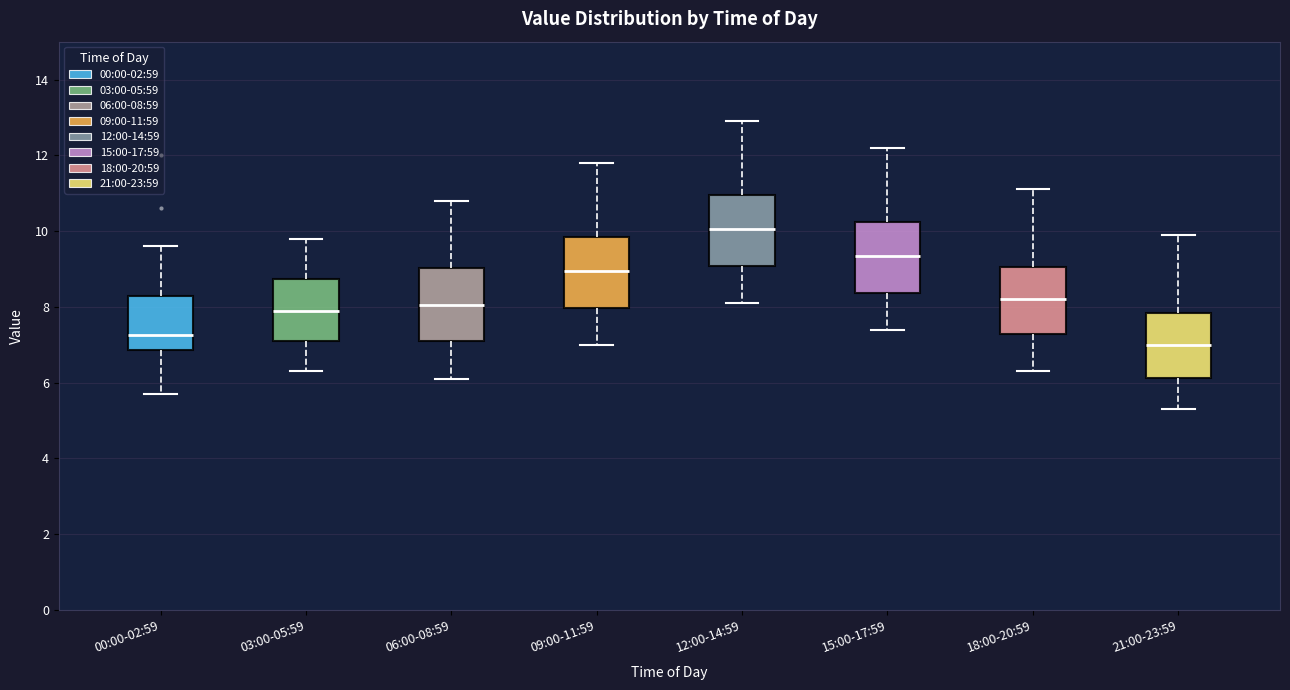

Which box has the highest median line?

12:00-14:59